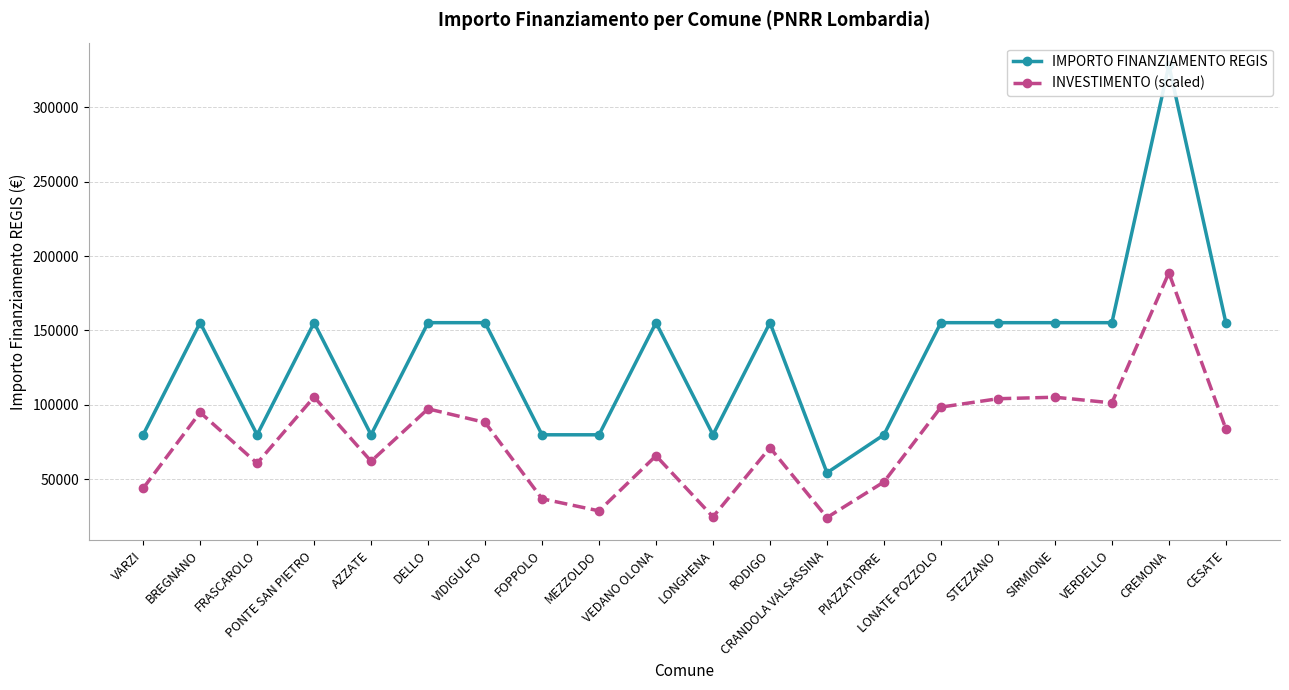

What is the difference between the highest and lowest values at FOPPOLO?

42980.6